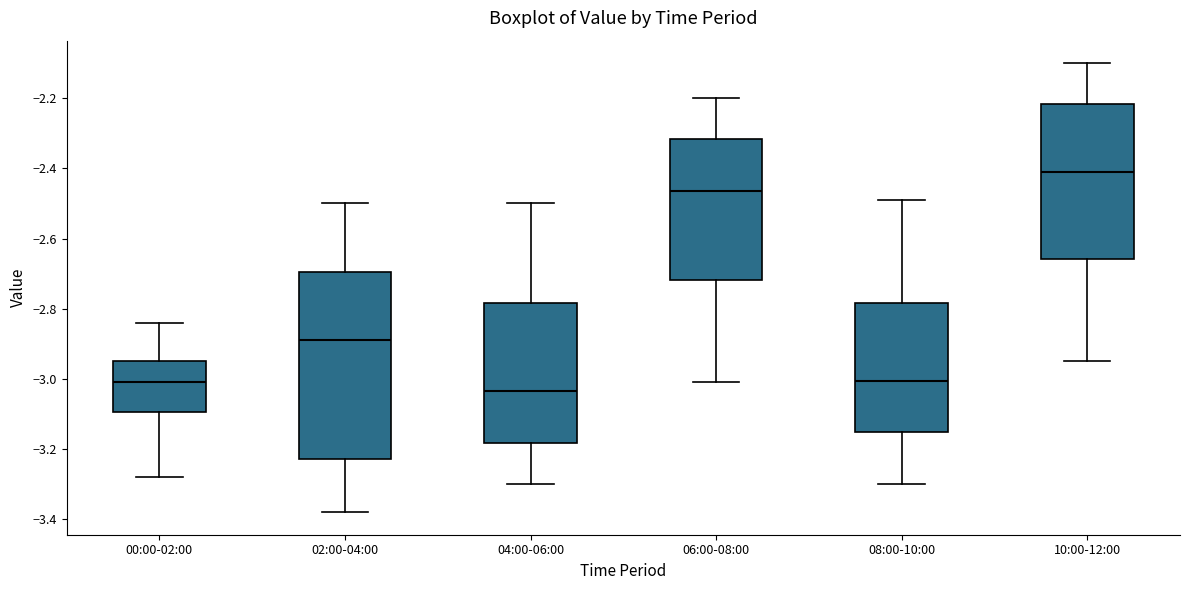

Which box is the tallest, from its lower edge to its upper edge?

02:00-04:00